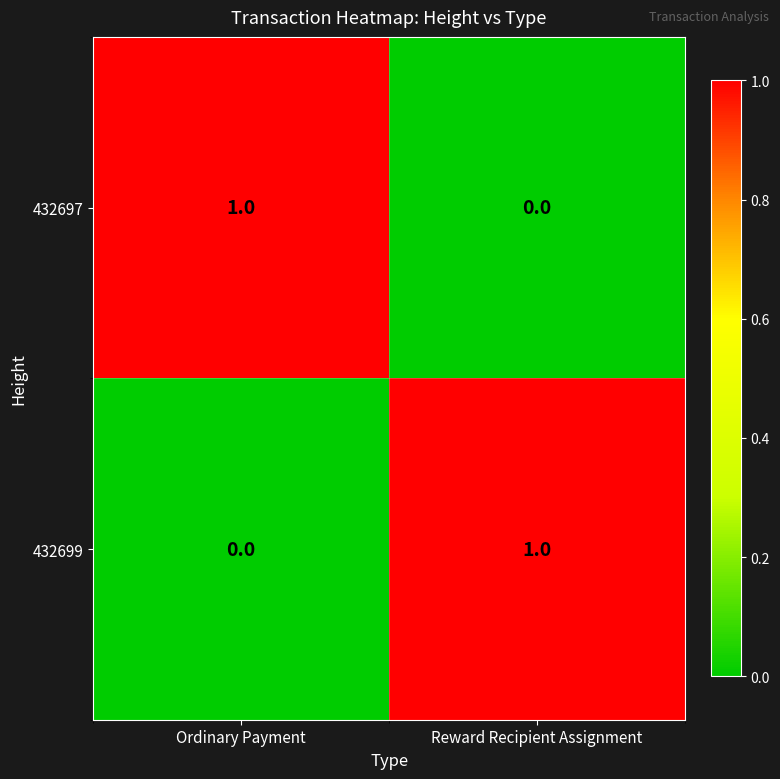

Rank the series at Reward Recipient Assignment from lowest to highest value.

432697, 432699